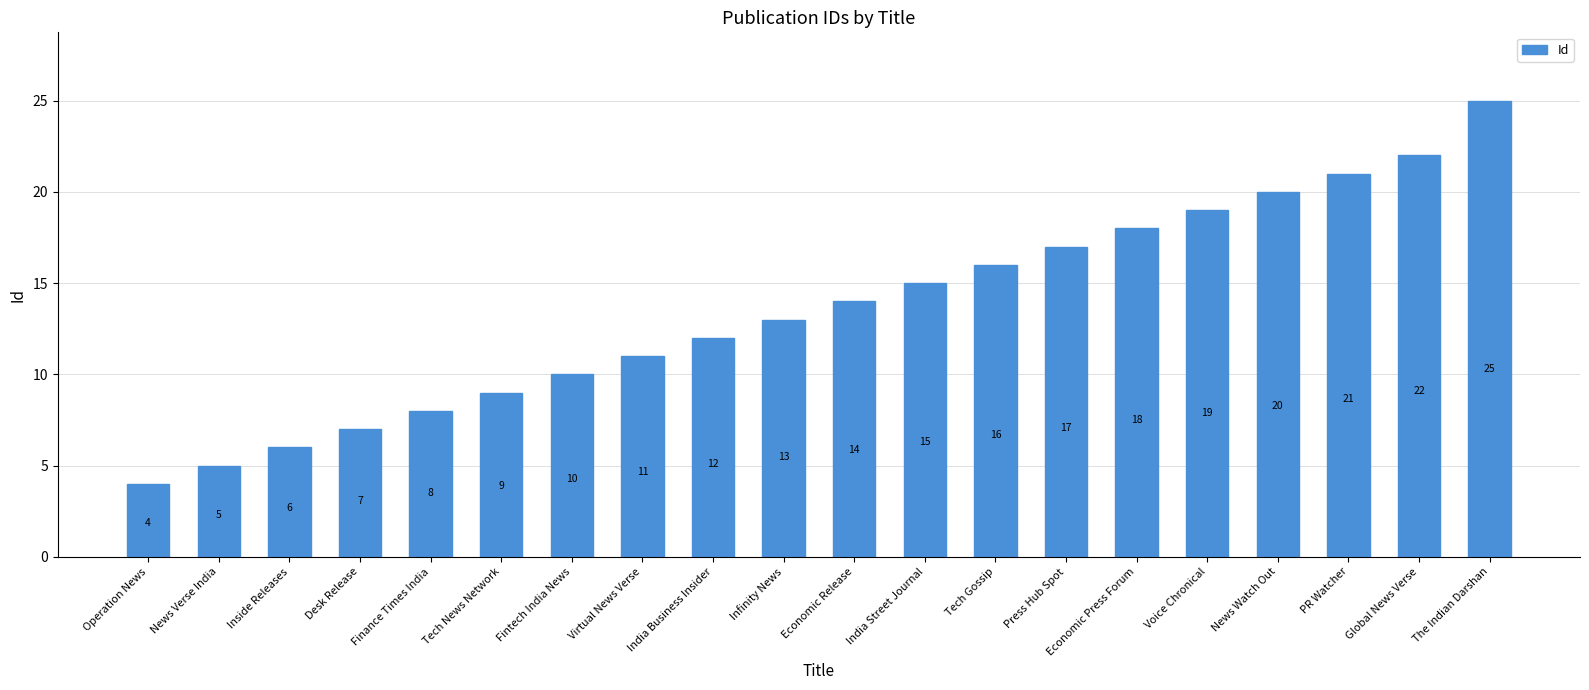

Rank the categories by value from lowest to highest.

Operation News, News Verse India, Inside Releases, Desk Release, Finance Times India, Tech News Network, Fintech India News, Virtual News Verse, India Business Insider, Infinity News, Economic Release, India Street Journal, Tech Gossip, Press Hub Spot, Economic Press Forum, Voice Chronical, News Watch Out, PR Watcher, Global News Verse, The Indian Darshan